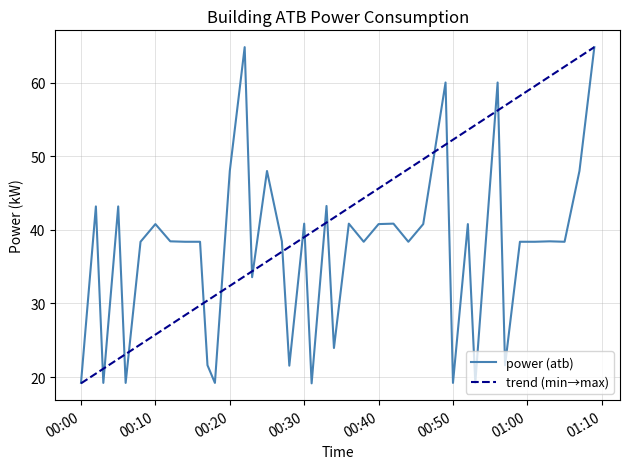

What is the change in value from 2022-09-30T00:14:00 to 2022-09-30T00:36:00?

+2.5